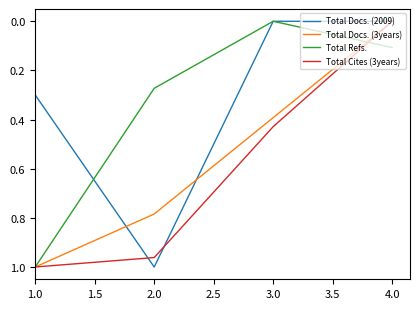

Between 2.0 and 4.0, which series saw the biggest shift?

Total Docs. (2009)